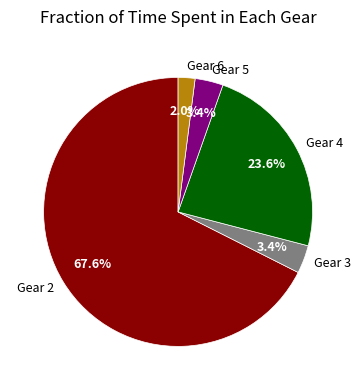

Which category has the smallest portion of the pie?

Gear 6